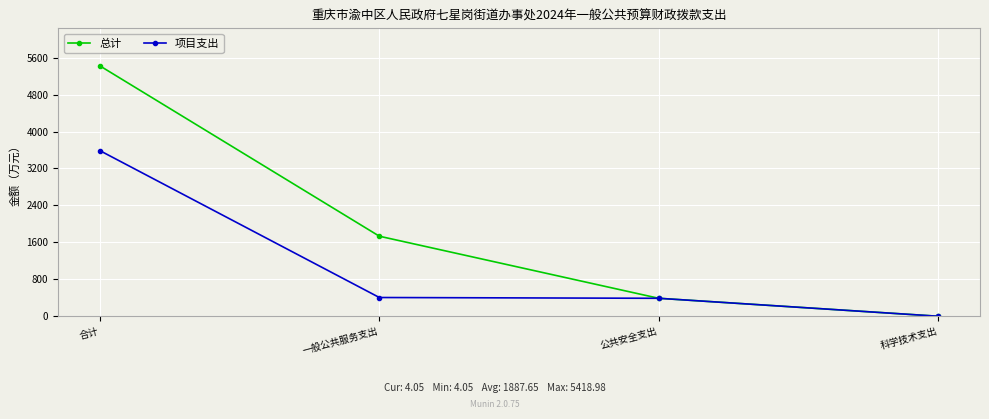

What is the greatest value displayed?

5419.0